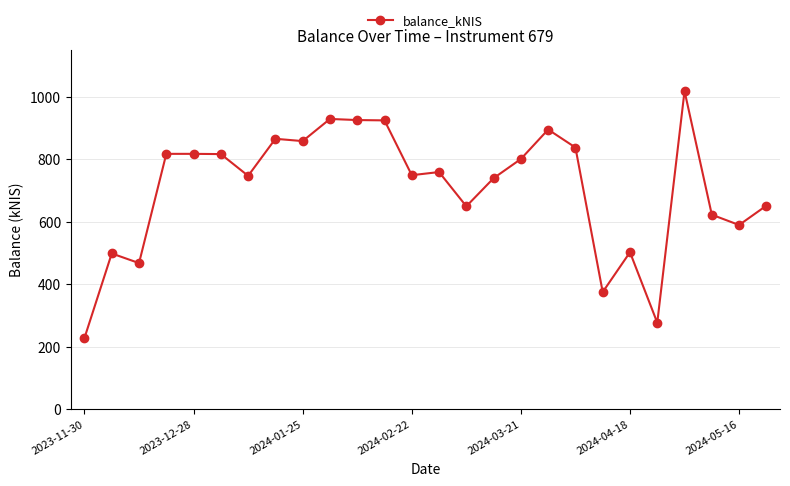

What is the greatest value displayed?

1018.0